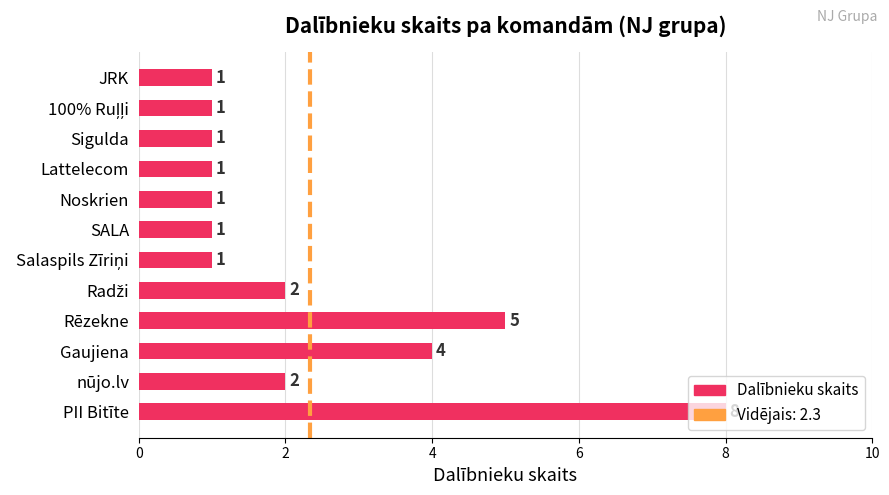

True or false: the data shows 2 at nūjo.lv.

True